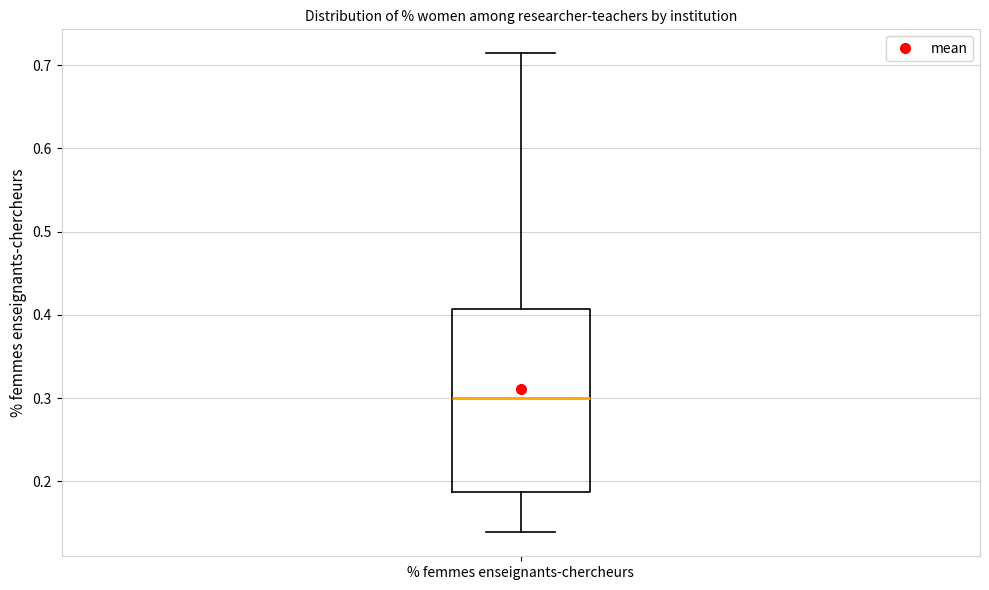

Read this box plot against the y-axis: the position of the median line, the range covered by the box, and the ends of both whiskers. The values are not printed on the chart, so give them approximately, as read against the axis.

median 0.30, box 0.19 to 0.41, whiskers 0.14 to 0.71